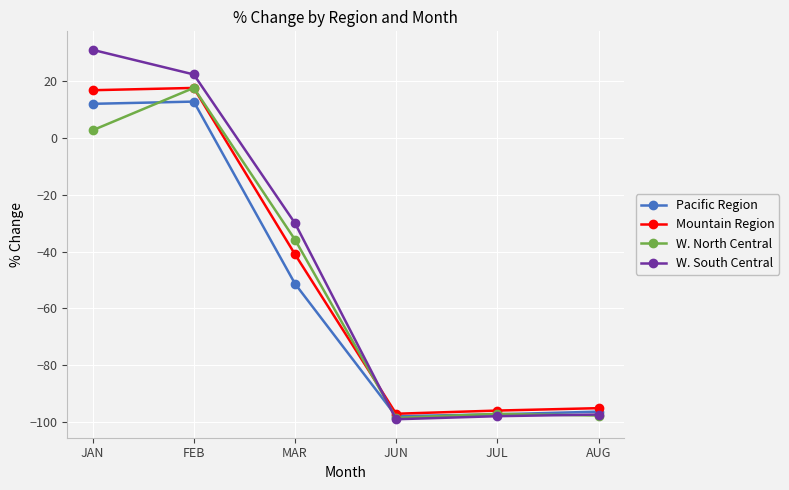

At which label does W. South Central first exceed -29?

JAN